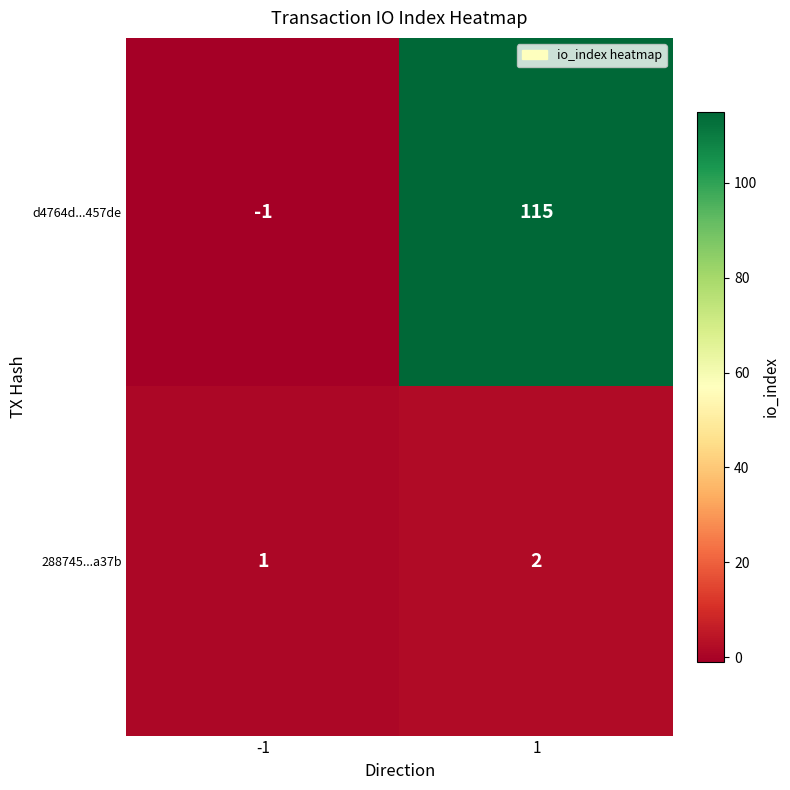

Which label corresponds to the largest value in the chart?

1